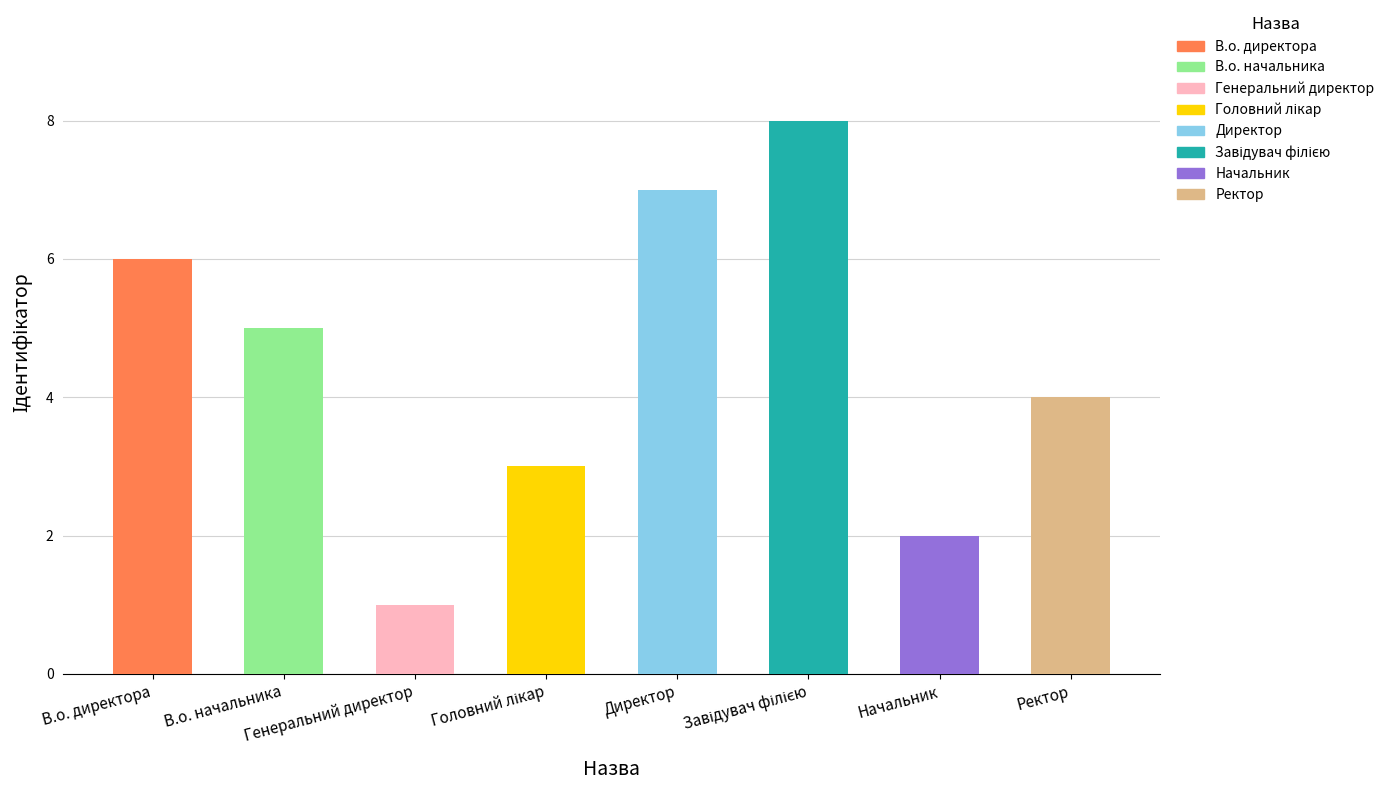

The chart shows a value of 2 at Генеральний директор. True or false?

False